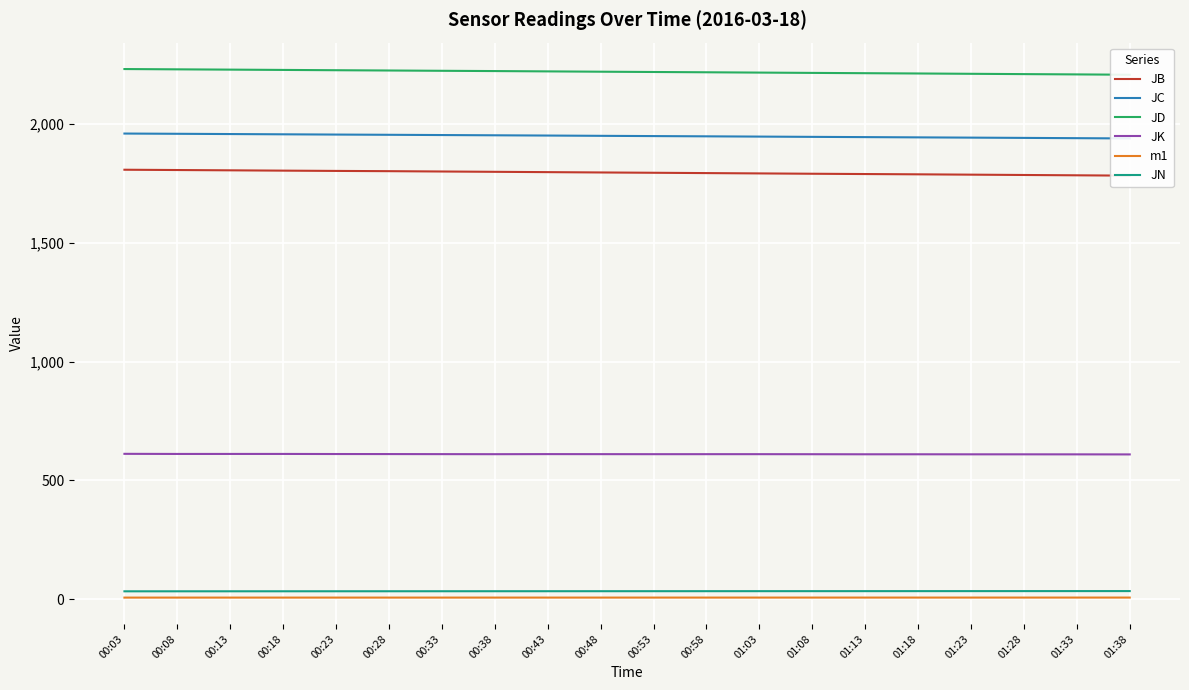

At which category is the sum across all series the highest?

00:03